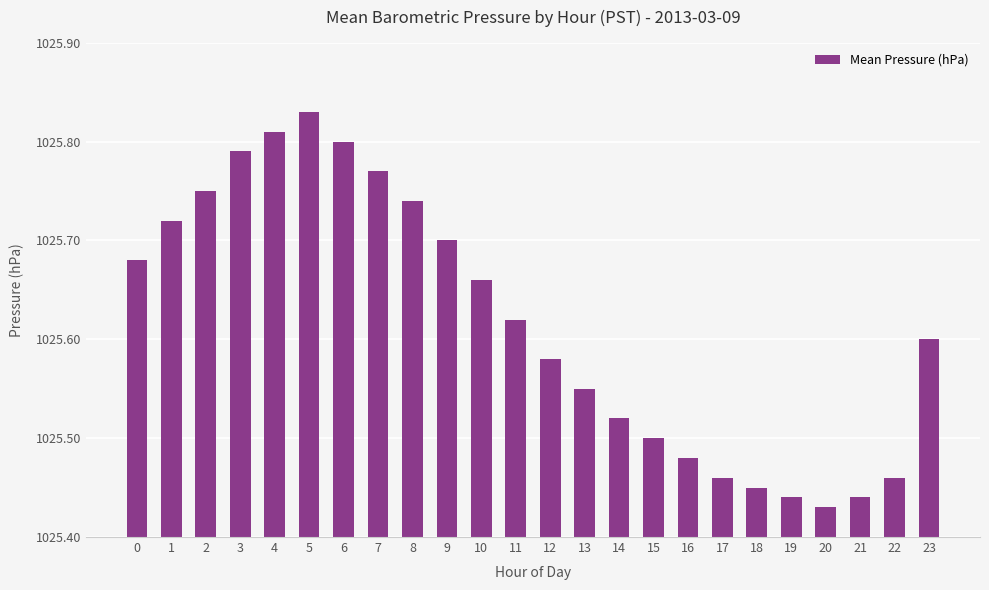

What is the change in value from 4 to 8?

-0.1